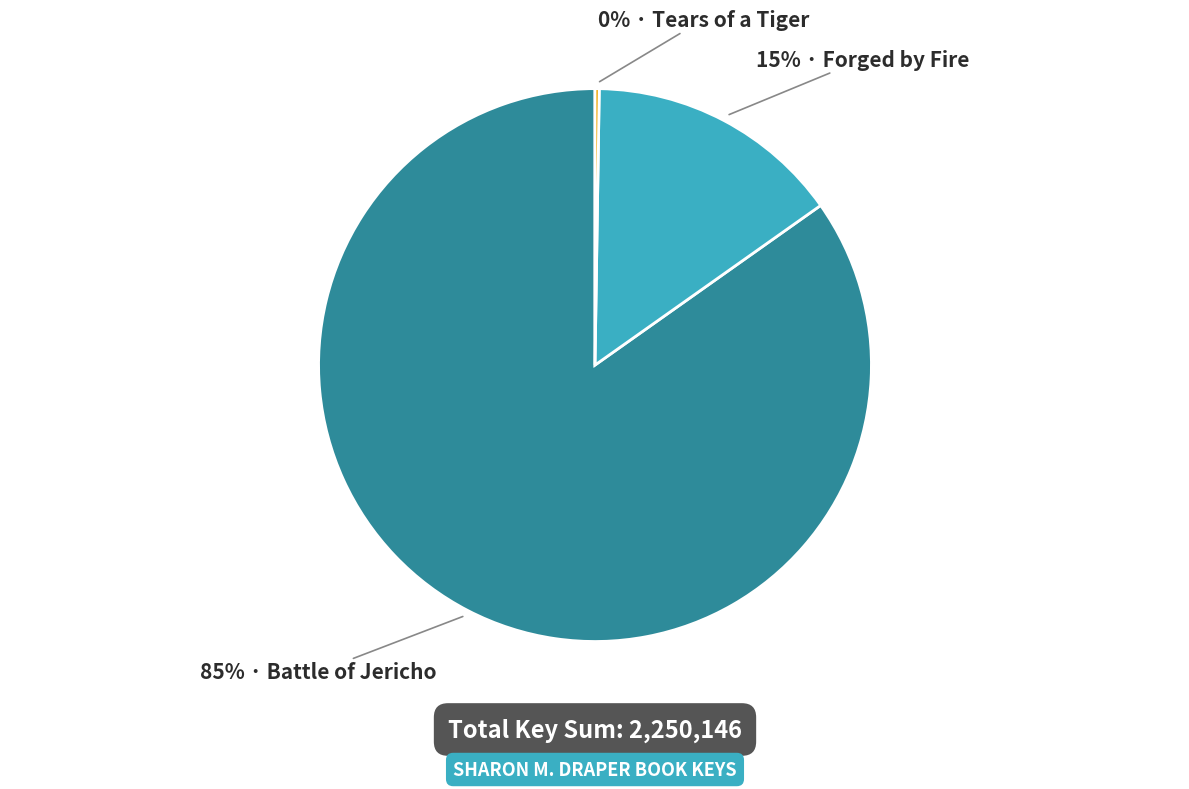

Does any single category account for the majority?

Yes